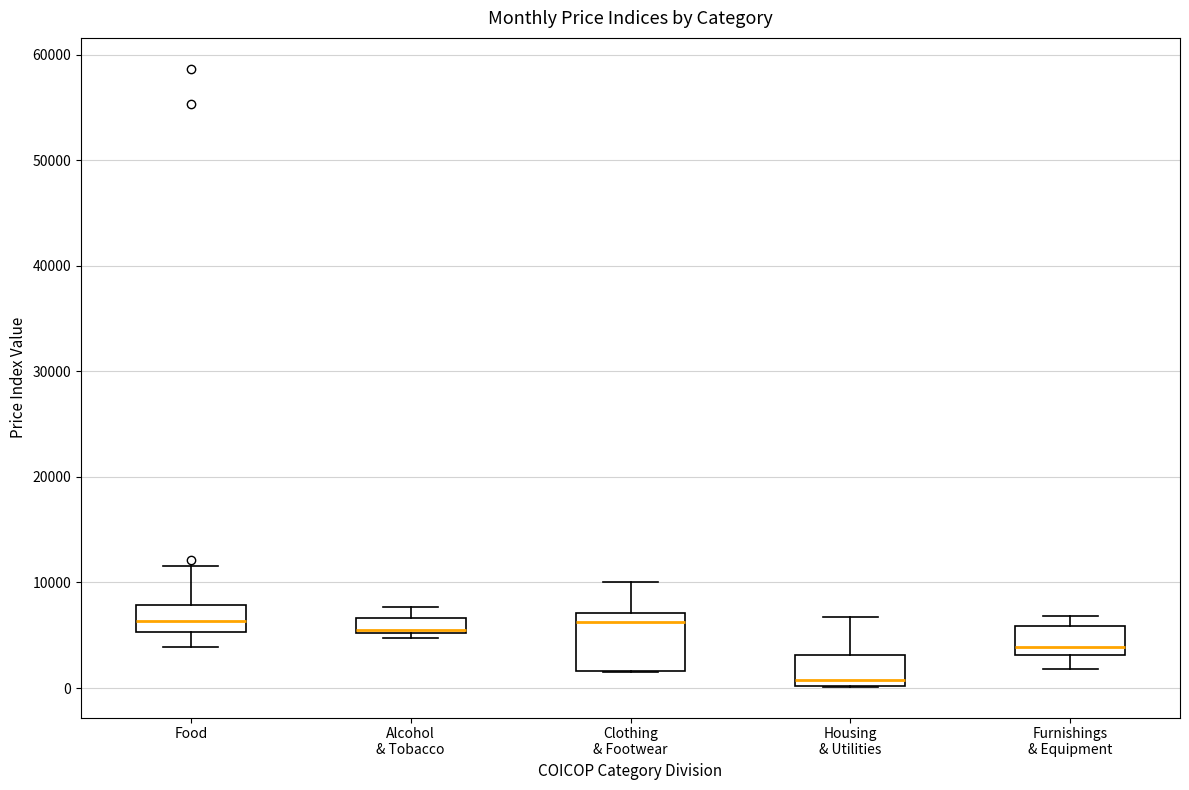

Where is the lower edge of the box for Alcohol & Tobacco on the y-axis? The values are not printed on the chart, so give them approximately, as read against the axis.

5000